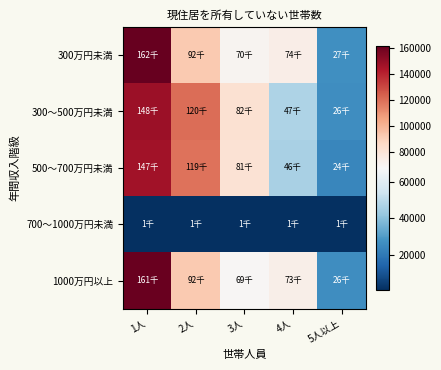

At which category does the chart reach its minimum across all series?

1人